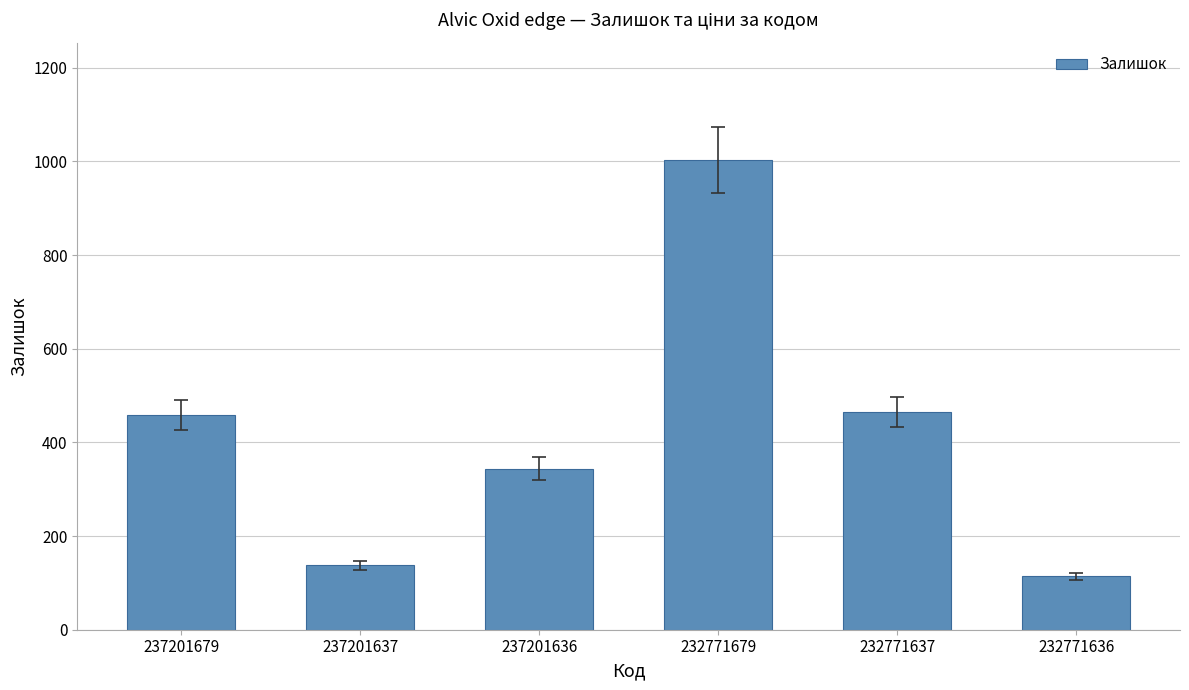

Is it true that the value at 232771637 is 465?

True